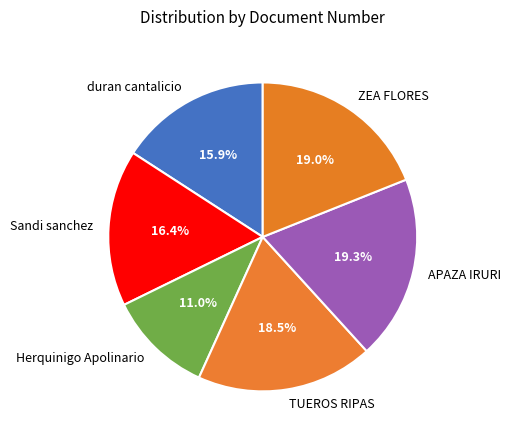

How many segments does this pie chart have?

6